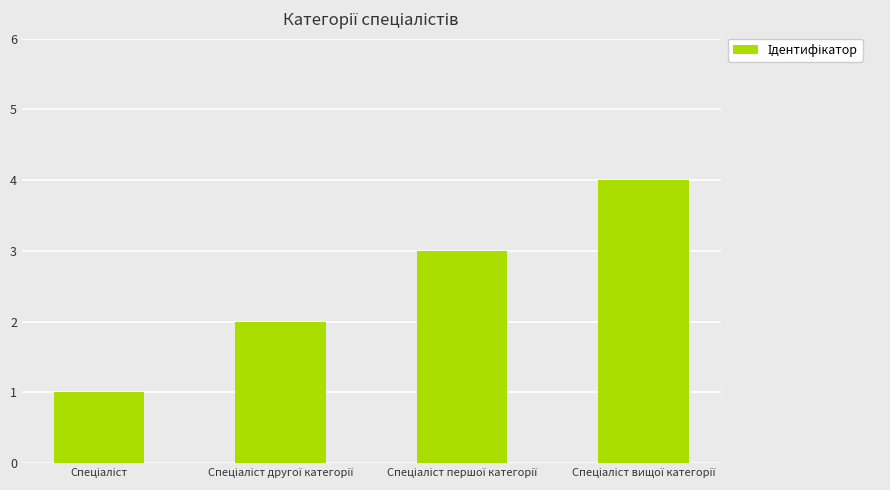

What is the difference between the maximum and minimum values?

3